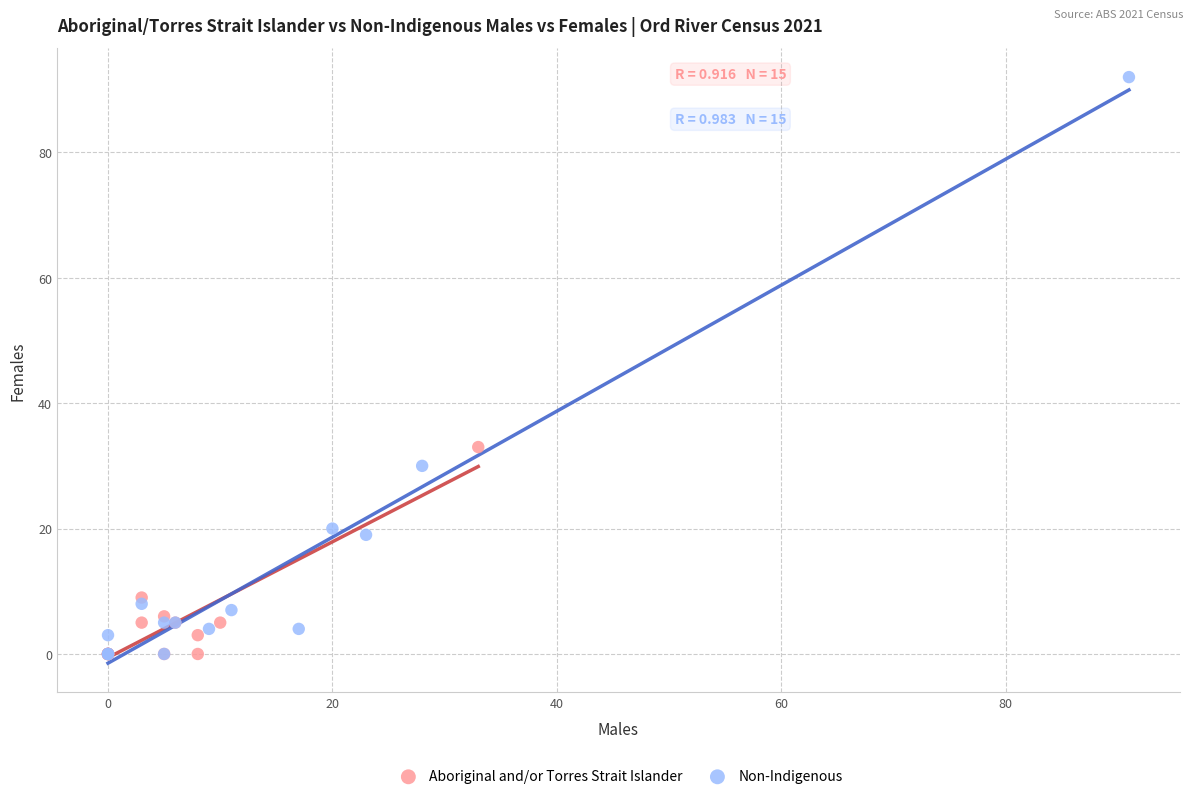

Which series has the largest Y range (max minus min)?

Non-Indigenous